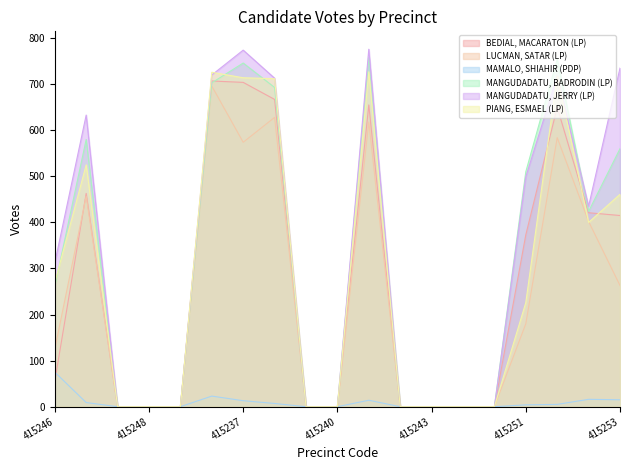

At 415243, list the series in order from largest to smallest.

BEDIAL, MACARATON (LP), LUCMAN, SATAR (LP), MAMALO, SHIAHIR (PDP), MANGUDADATU, BADRODIN (LP), MANGUDADATU, JERRY (LP), PIANG, ESMAEL (LP)